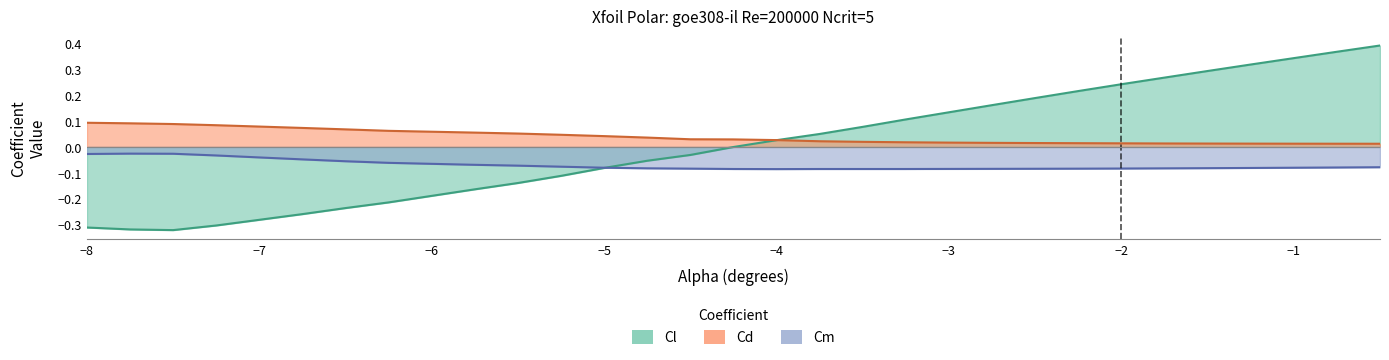

List the labels in order of Cd value, smallest first.

-0.5, -0.75, -1.0, -1.25, -1.5, -1.75, -2.0, -2.25, -2.5, -2.75, -3.0, -3.25, -3.5, -3.75, -4.0, -4.25, -4.5, -4.75, -5.0, -5.25, -5.5, -5.75, -6.25, -6.5, -6.75, -7.0, -7.25, -7.5, -7.75, -8.0